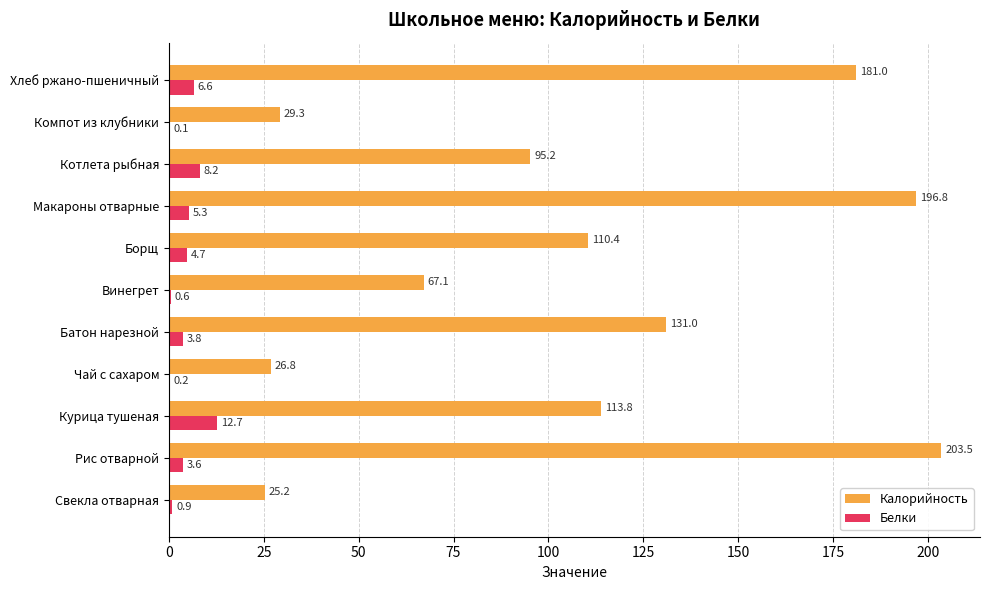

At which category is the sum across all series the highest?

Рис отварной